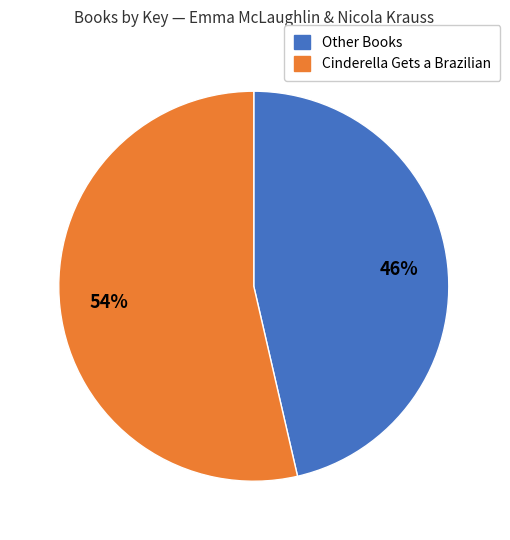

To the nearest percent, what is the average slice percentage?

50%